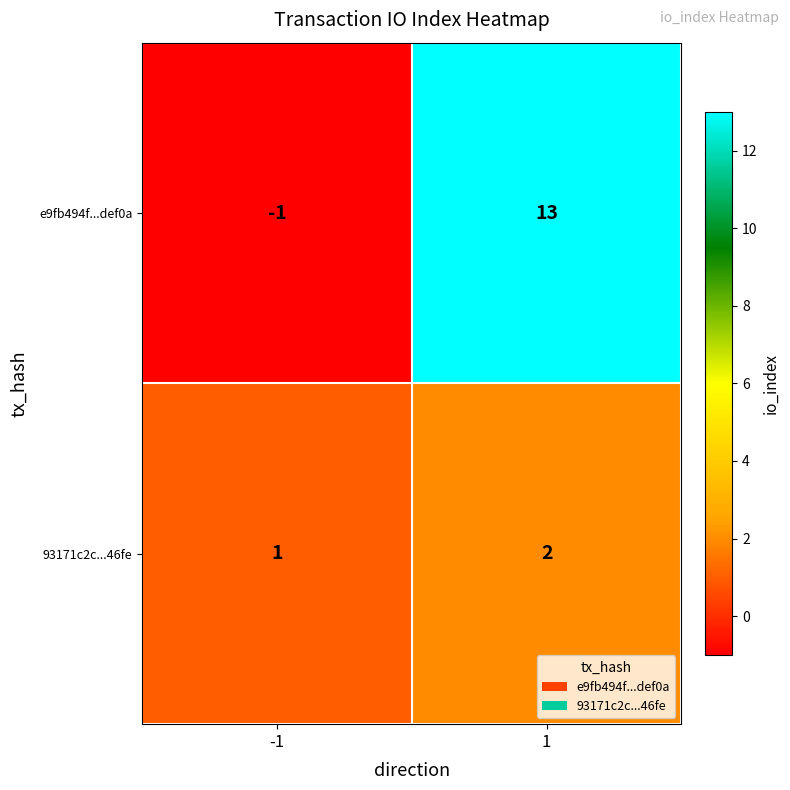

Which category has the highest value across all series?

1